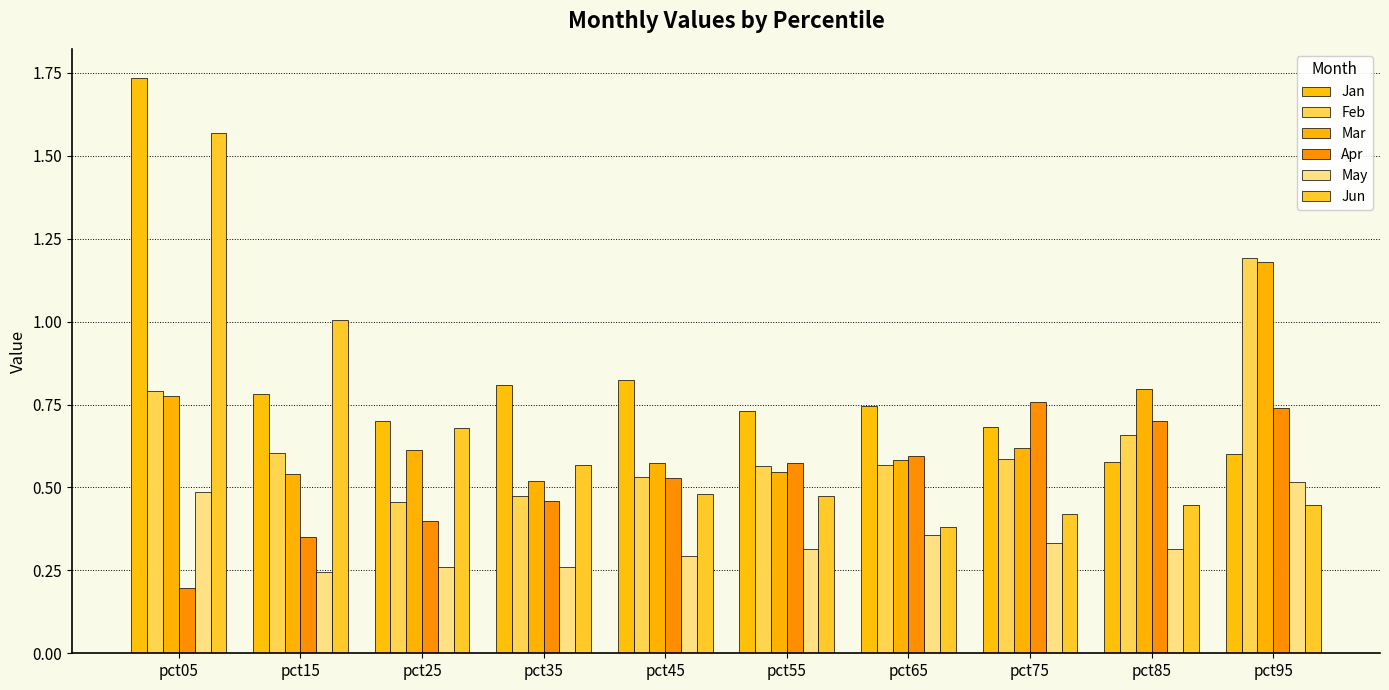

Which series has the largest range (max minus min)?

Jun